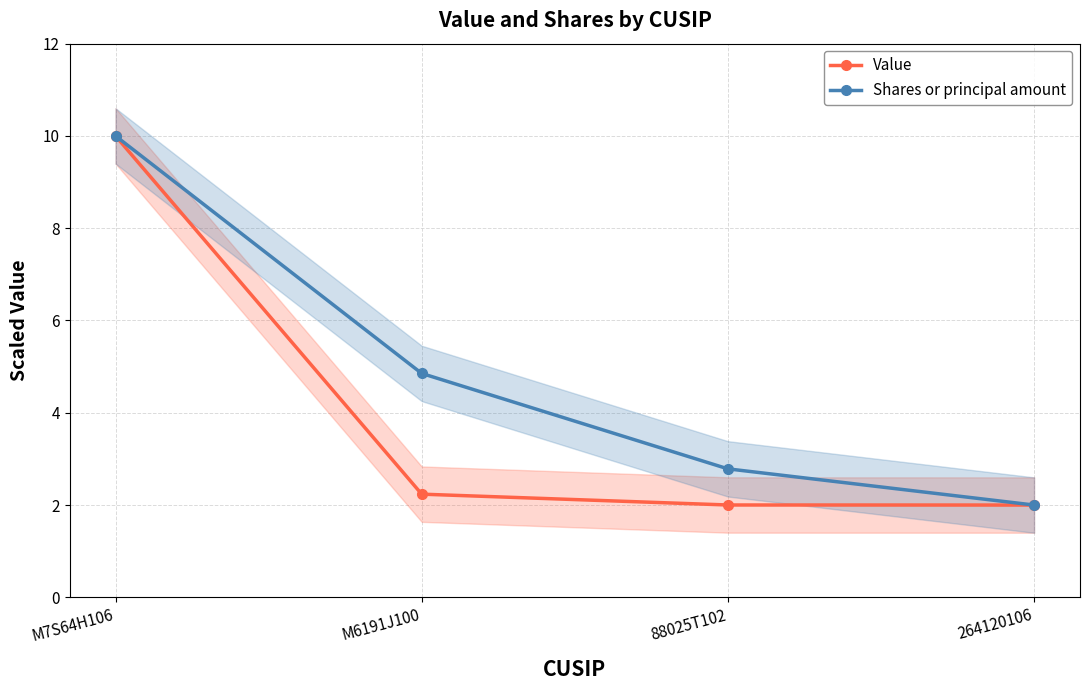

The value of Shares or principal amount at 264120106 is 3.3. True or false?

False